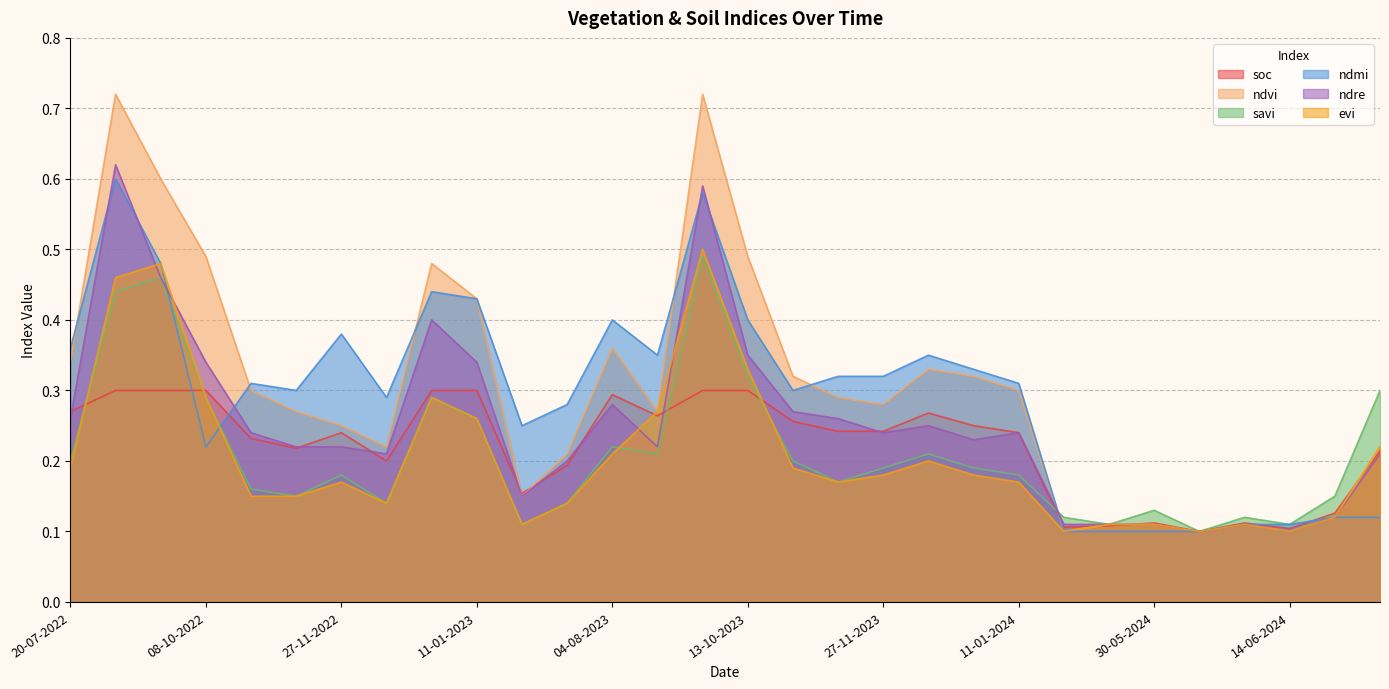

Reading left to right, transcribe all the data shown in this chart.

soc: 20-07-2022=0.3	03-09-2022=0.3	28-09-2022=0.3	08-10-2022=0.3	28-10-2022=0.2	12-11-2022=0.2	27-11-2022=0.2	12-12-2022=0.2	01-01-2023=0.3	11-01-2023=0.3	20-06-2023=0.2	10-07-2023=0.2	04-08-2023=0.3	29-08-2023=0.3	18-09-2023=0.3	13-10-2023=0.3	28-10-2023=0.3	12-11-2023=0.2	27-11-2023=0.2	12-12-2023=0.3	01-01-2024=0.2	11-01-2024=0.2	20-05-2024=0.1	25-05-2024=0.1	30-05-2024=0.1	04-06-2024=0.1	09-06-2024=0.1	14-06-2024=0.1	19-06-2024=0.1	24-06-2024=0.2
ndvi: 20-07-2022=0.3	03-09-2022=0.7	28-09-2022=0.6	08-10-2022=0.5	28-10-2022=0.3	12-11-2022=0.3	27-11-2022=0.2	12-12-2022=0.2	01-01-2023=0.5	11-01-2023=0.4	20-06-2023=0.1	10-07-2023=0.2	04-08-2023=0.4	29-08-2023=0.3	18-09-2023=0.7	13-10-2023=0.5	28-10-2023=0.3	12-11-2023=0.3	27-11-2023=0.3	12-12-2023=0.3	01-01-2024=0.3	11-01-2024=0.3	20-05-2024=0.1	25-05-2024=0.1	30-05-2024=0.1	04-06-2024=0.1	09-06-2024=0.1	14-06-2024=0.1	19-06-2024=0.1	24-06-2024=0.2
savi: 20-07-2022=0.2	03-09-2022=0.4	28-09-2022=0.5	08-10-2022=0.3	28-10-2022=0.2	12-11-2022=0.1	27-11-2022=0.2	12-12-2022=0.1	01-01-2023=0.3	11-01-2023=0.3	20-06-2023=0.1	10-07-2023=0.1	04-08-2023=0.2	29-08-2023=0.2	18-09-2023=0.5	13-10-2023=0.3	28-10-2023=0.2	12-11-2023=0.2	27-11-2023=0.2	12-12-2023=0.2	01-01-2024=0.2	11-01-2024=0.2	20-05-2024=0.1	25-05-2024=0.1	30-05-2024=0.1	04-06-2024=0.1	09-06-2024=0.1	14-06-2024=0.1	19-06-2024=0.1	24-06-2024=0.3
ndmi: 20-07-2022=0.4	03-09-2022=0.6	28-09-2022=0.5	08-10-2022=0.2	28-10-2022=0.3	12-11-2022=0.3	27-11-2022=0.4	12-12-2022=0.3	01-01-2023=0.4	11-01-2023=0.4	20-06-2023=0.2	10-07-2023=0.3	04-08-2023=0.4	29-08-2023=0.3	18-09-2023=0.6	13-10-2023=0.4	28-10-2023=0.3	12-11-2023=0.3	27-11-2023=0.3	12-12-2023=0.3	01-01-2024=0.3	11-01-2024=0.3	20-05-2024=0.1	25-05-2024=0.1	30-05-2024=0.1	04-06-2024=0.1	09-06-2024=0.1	14-06-2024=0.1	19-06-2024=0.1	24-06-2024=0.1
ndre: 20-07-2022=0.3	03-09-2022=0.6	28-09-2022=0.5	08-10-2022=0.3	28-10-2022=0.2	12-11-2022=0.2	27-11-2022=0.2	12-12-2022=0.2	01-01-2023=0.4	11-01-2023=0.3	20-06-2023=0.1	10-07-2023=0.2	04-08-2023=0.3	29-08-2023=0.2	18-09-2023=0.6	13-10-2023=0.3	28-10-2023=0.3	12-11-2023=0.3	27-11-2023=0.2	12-12-2023=0.2	01-01-2024=0.2	11-01-2024=0.2	20-05-2024=0.1	25-05-2024=0.1	30-05-2024=0.1	04-06-2024=0.1	09-06-2024=0.1	14-06-2024=0.1	19-06-2024=0.1	24-06-2024=0.2
evi: 20-07-2022=0.2	03-09-2022=0.5	28-09-2022=0.5	08-10-2022=0.3	28-10-2022=0.1	12-11-2022=0.1	27-11-2022=0.2	12-12-2022=0.1	01-01-2023=0.3	11-01-2023=0.3	20-06-2023=0.1	10-07-2023=0.1	04-08-2023=0.2	29-08-2023=0.3	18-09-2023=0.5	13-10-2023=0.3	28-10-2023=0.2	12-11-2023=0.2	27-11-2023=0.2	12-12-2023=0.2	01-01-2024=0.2	11-01-2024=0.2	20-05-2024=0.1	25-05-2024=0.1	30-05-2024=0.1	04-06-2024=0.1	09-06-2024=0.1	14-06-2024=0.1	19-06-2024=0.1	24-06-2024=0.2